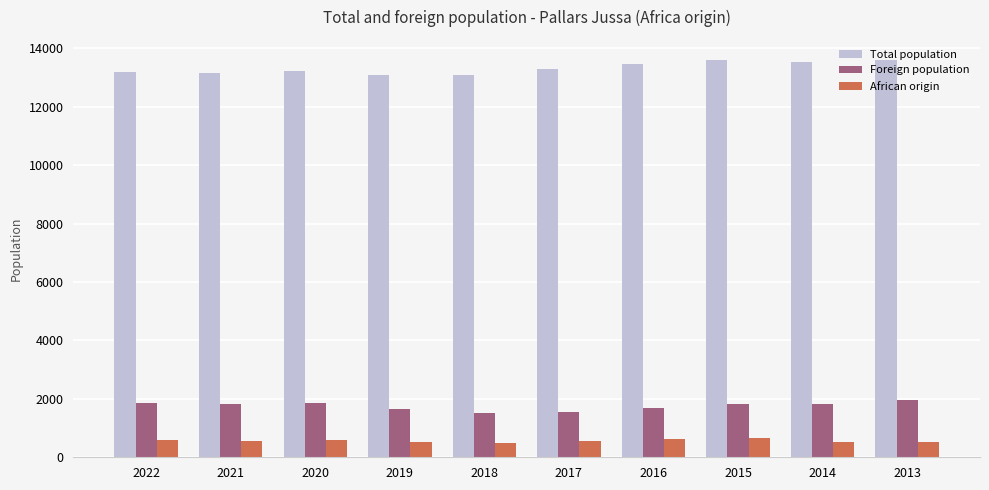

The value of African origin at 2019 is 534. True or false?

True